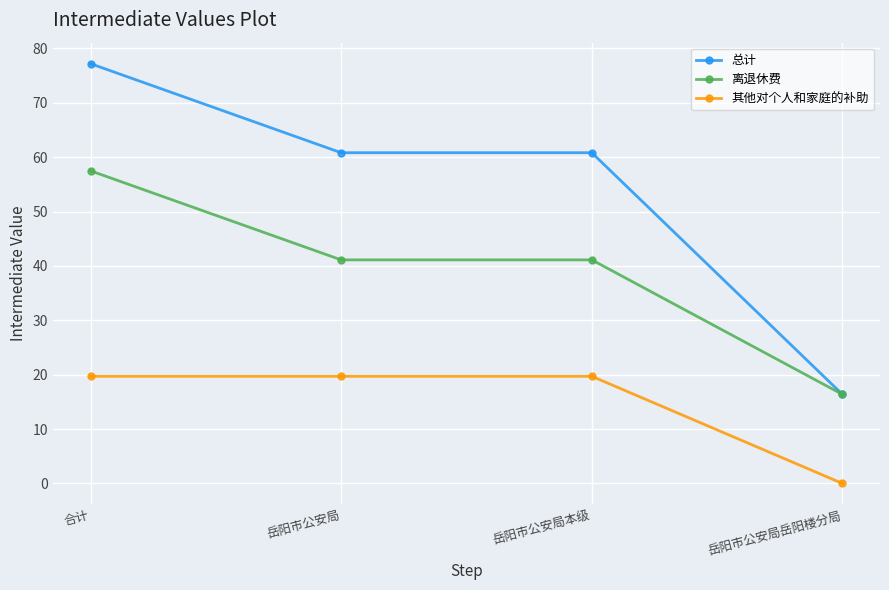

At which label does 离退休费 reach its minimum?

岳阳市公安局岳阳楼分局